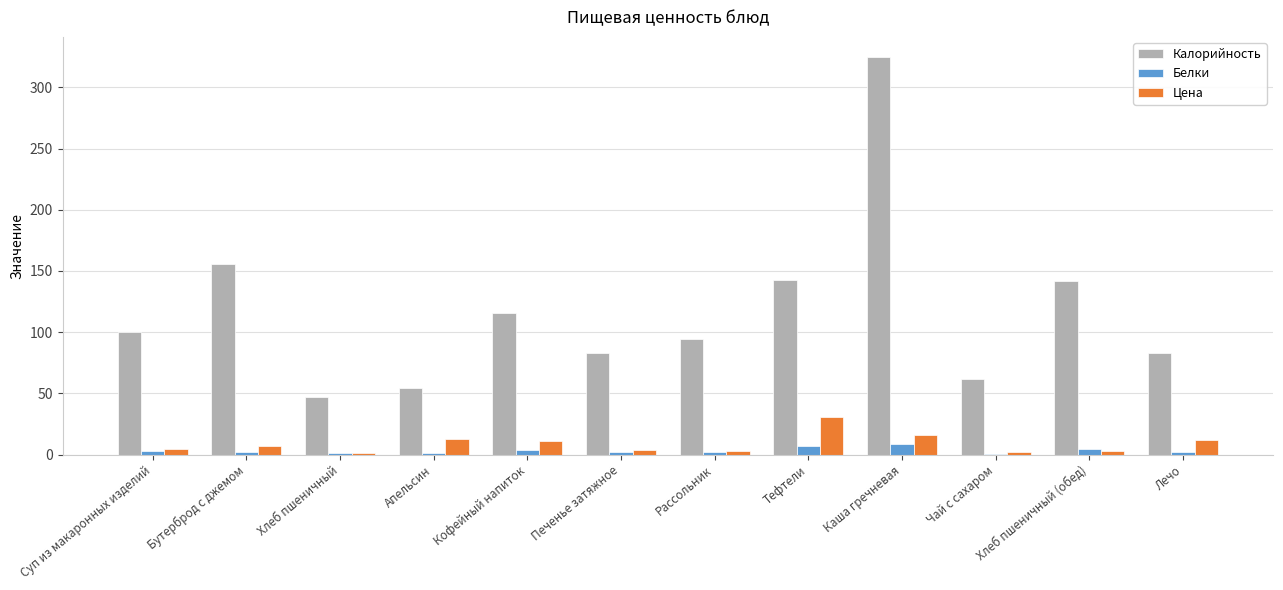

Between Хлеб пшеничный and Печенье затяжное, which series saw the biggest shift?

Калорийность